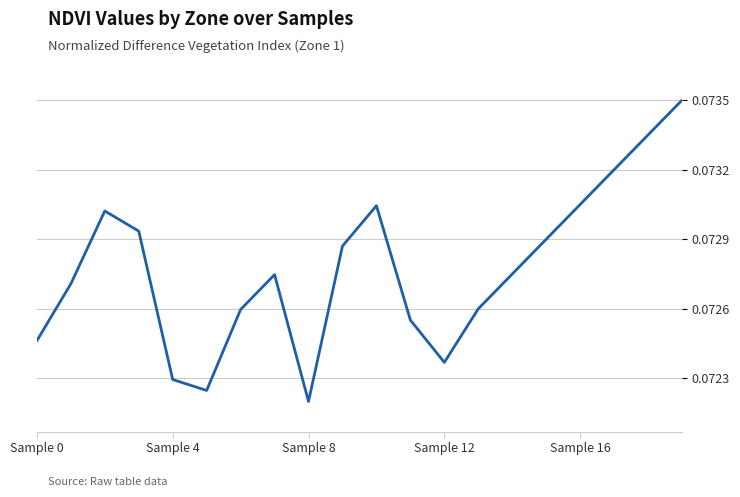

How many lines are shown in the chart?

1